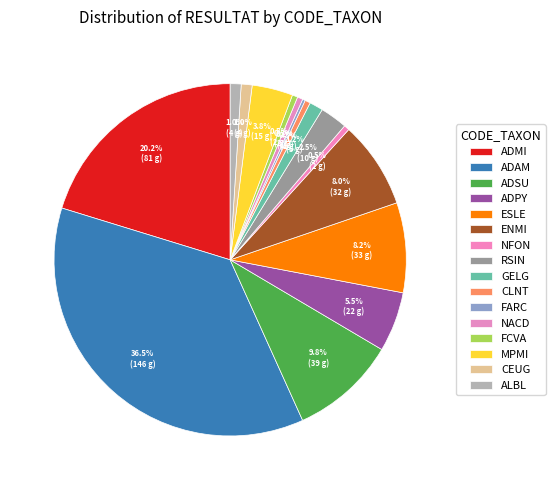

To the nearest percent, what is the combined percentage of ENMI and RSIN?

10%